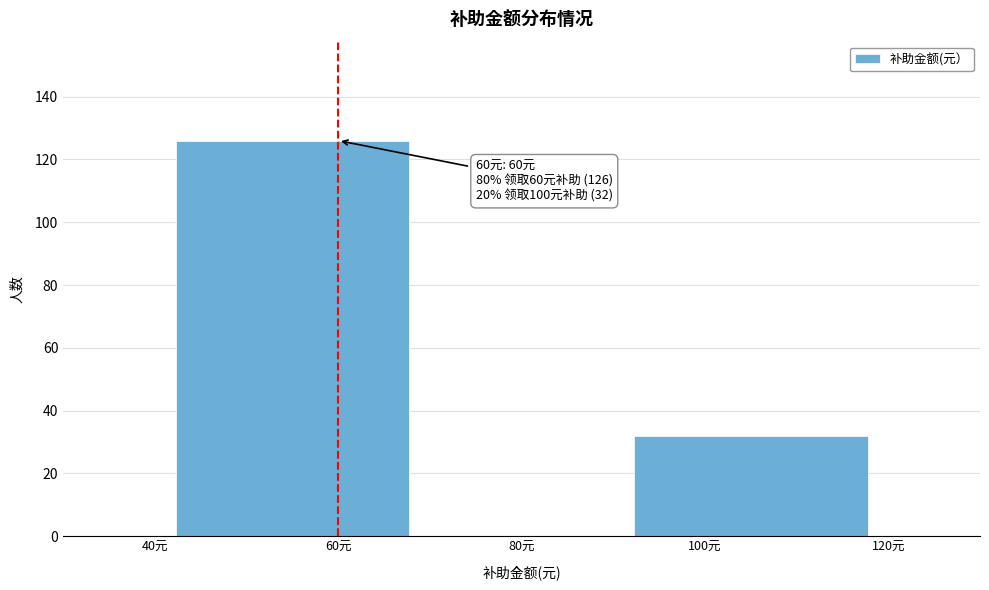

Which range on the x-axis has the tallest bar?

40 to 70